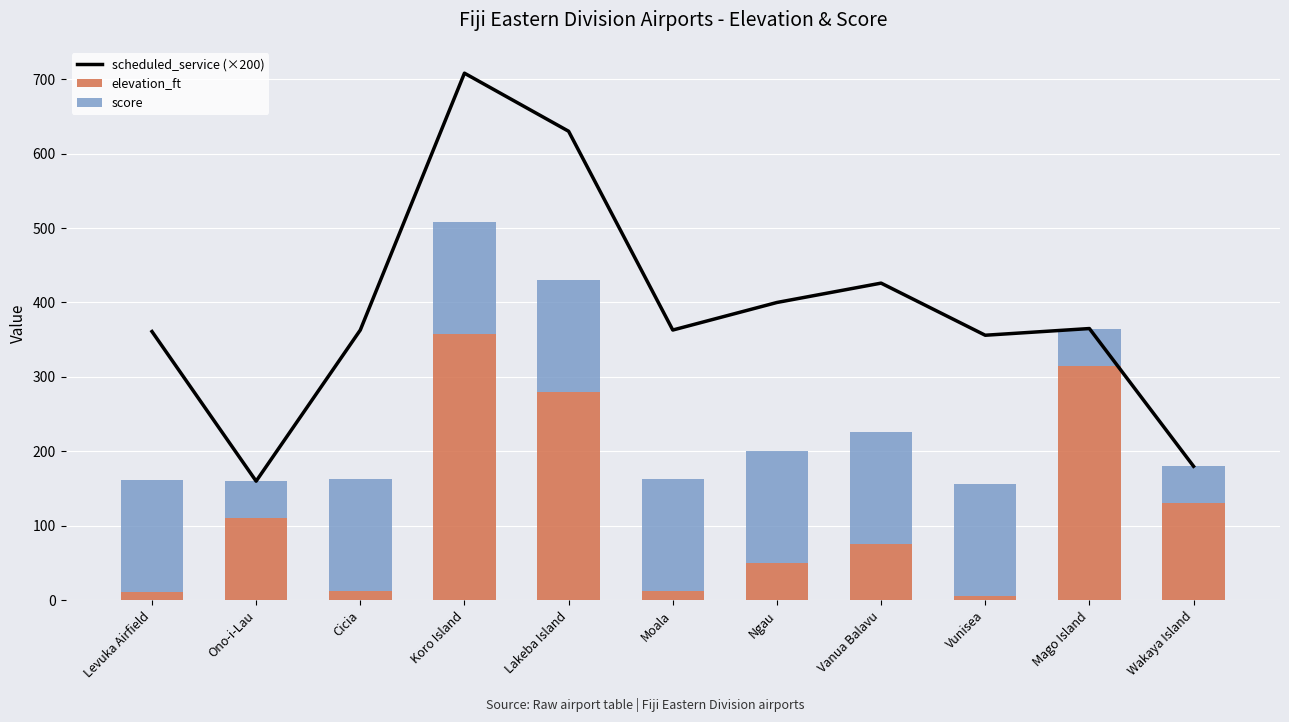

Reading left to right, what are all the values shown in this chart?

scheduled_service (×200): Levuka Airfield=361	Ono-i-Lau=160	Cicia=363	Koro Island=708	Lakeba Island=630	Moala=363	Ngau=400	Vanua Balavu=426	Vunisea=356	Mago Island=365	Wakaya Island=180
elevation_ft: Levuka Airfield=11	Ono-i-Lau=110	Cicia=13	Koro Island=358	Lakeba Island=280	Moala=13	Ngau=50	Vanua Balavu=76	Vunisea=6	Mago Island=315	Wakaya Island=130
score: Levuka Airfield=150	Ono-i-Lau=50	Cicia=150	Koro Island=150	Lakeba Island=150	Moala=150	Ngau=150	Vanua Balavu=150	Vunisea=150	Mago Island=50	Wakaya Island=50